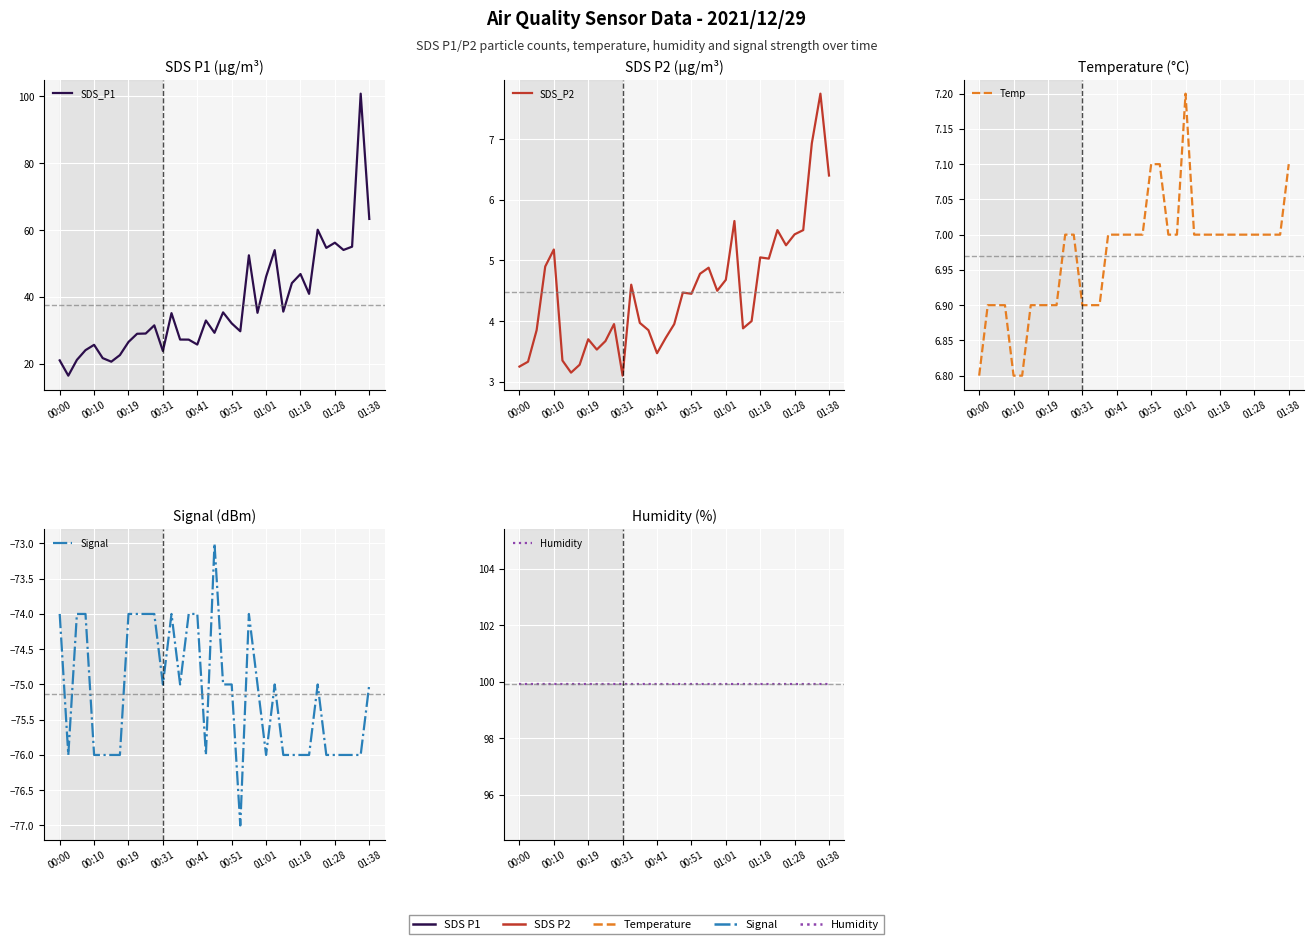

Rank the series by their maximum value, from highest to lowest.

SDS_P1, Humidity, SDS_P2, Temp, Signal